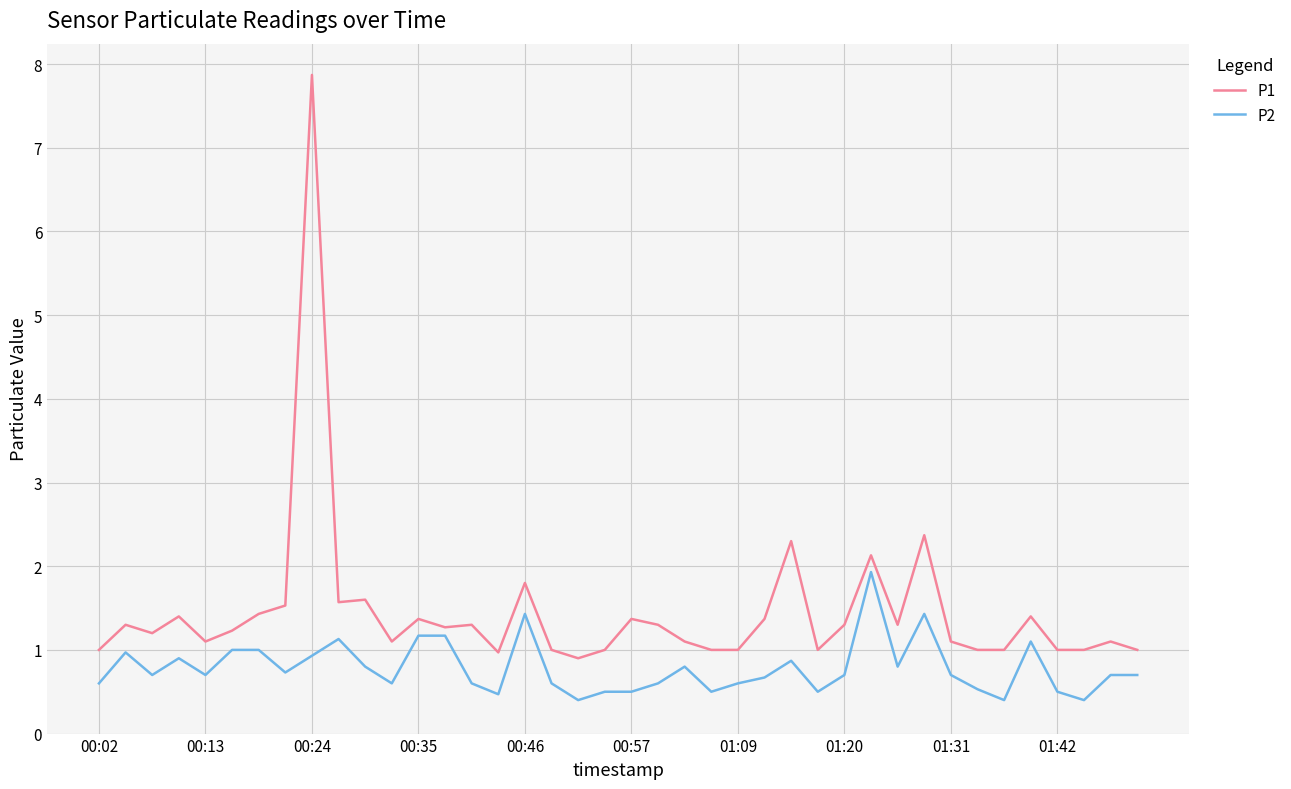

What is the maximum value shown in the chart?

7.9